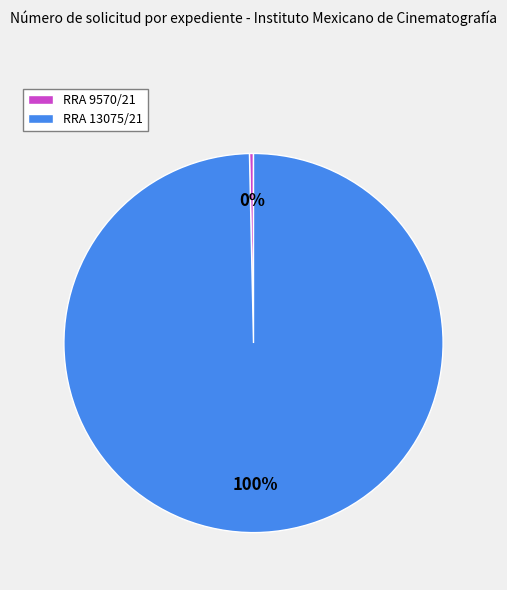

Which category has the smallest portion of the pie?

RRA 9570/21